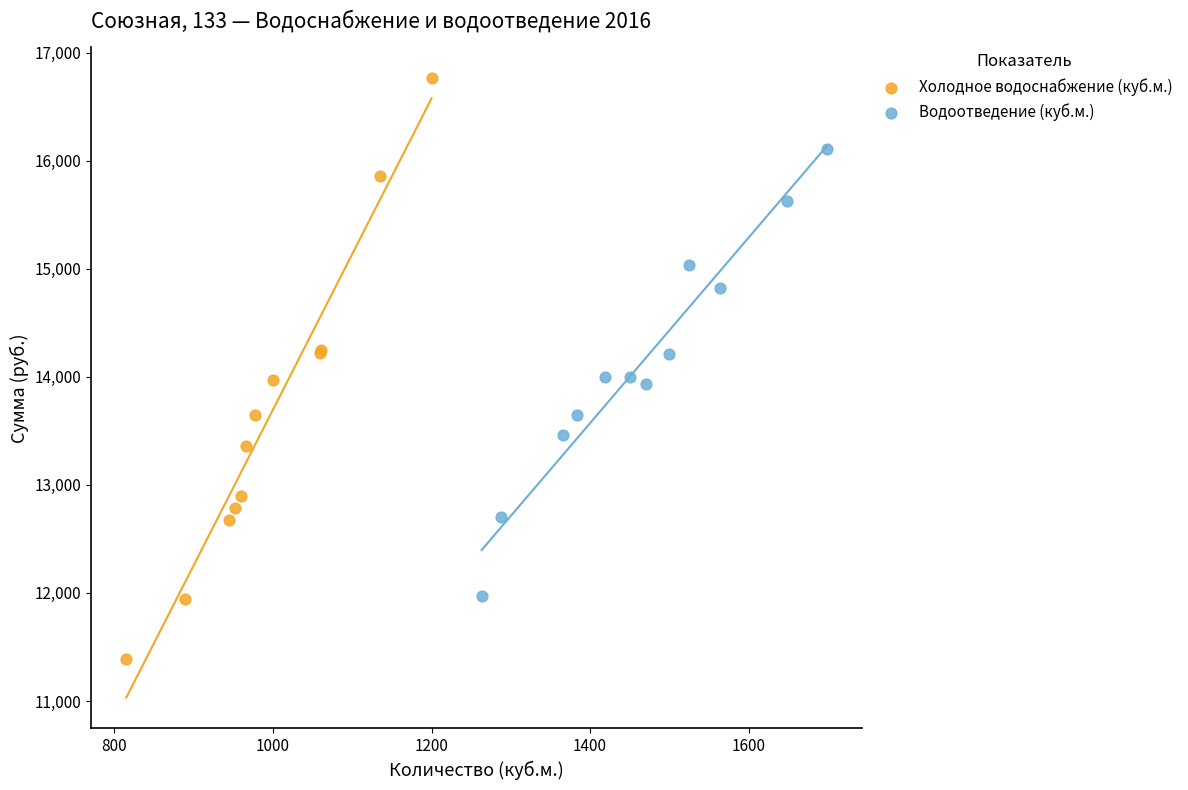

Which series contains the highest Y value?

Холодное водоснабжение (куб.м.)